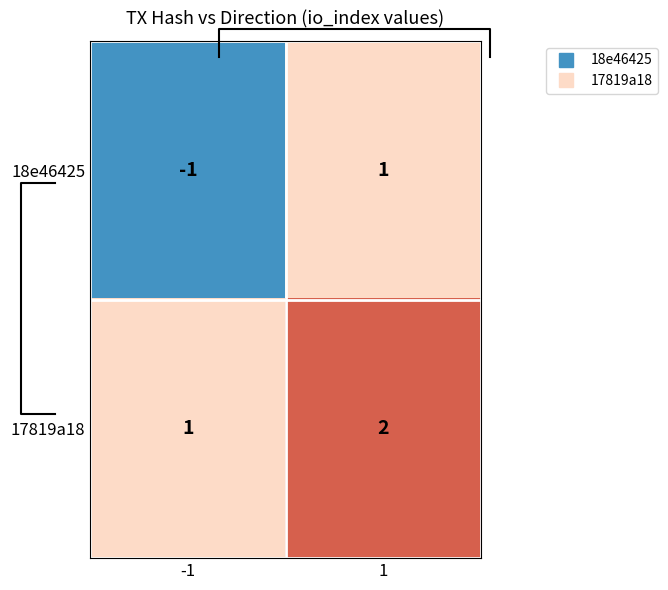

The value of 17819a18 at 1 is 2. True or false?

True